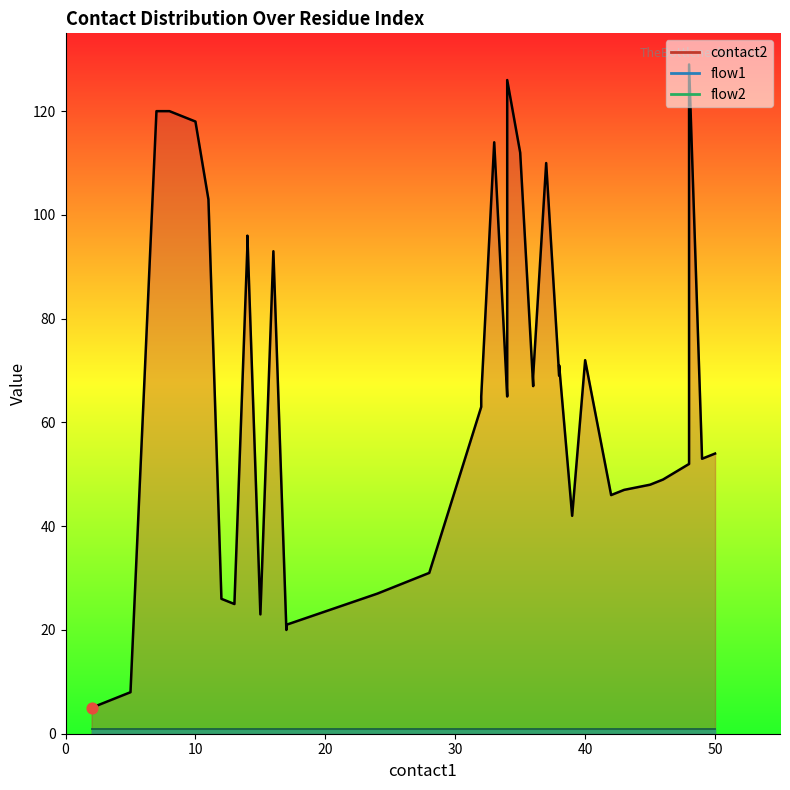

At how many categories does at least one series exceed 9?

38